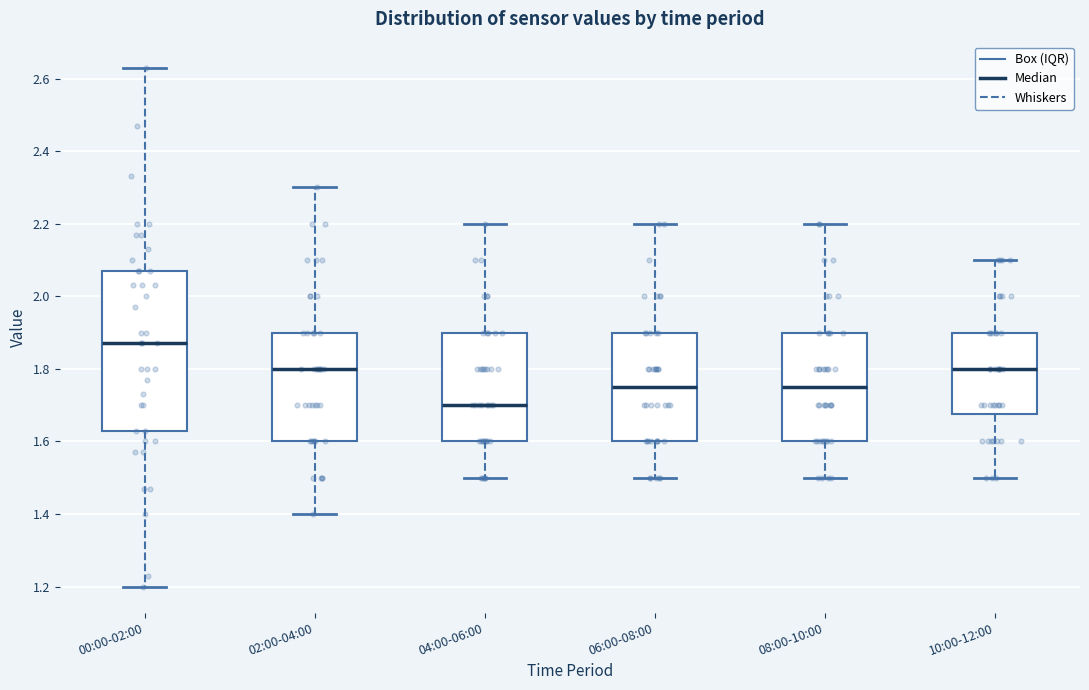

Reading left to right, read every box against the y-axis: the position of its median line, the range the box covers, and the ends of its whiskers. The values are not printed on the chart, so give them approximately, as read against the axis.

00:00-02:00: median 1.88, box 1.64 to 2.08, whiskers 1.20 to 2.64
02:00-04:00: median 1.80, box 1.60 to 1.90, whiskers 1.40 to 2.30
04:00-06:00: median 1.70, box 1.60 to 1.90, whiskers 1.50 to 2.20
06:00-08:00: median 1.76, box 1.60 to 1.90, whiskers 1.50 to 2.20
08:00-10:00: median 1.76, box 1.60 to 1.90, whiskers 1.50 to 2.20
10:00-12:00: median 1.80, box 1.68 to 1.90, whiskers 1.50 to 2.10